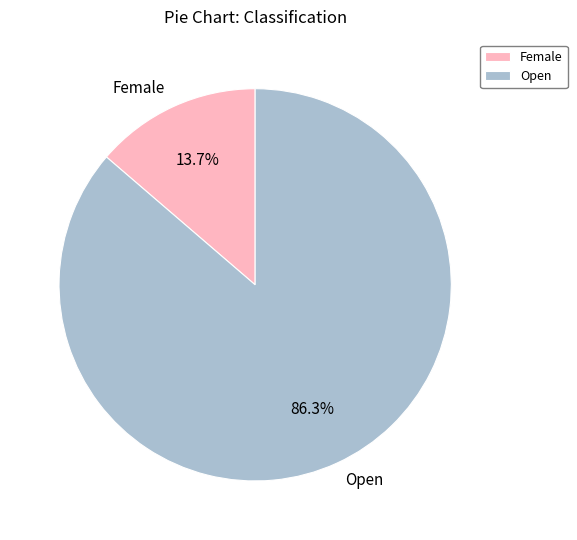

To the nearest percent, what percentage of the pie is Open?

86%